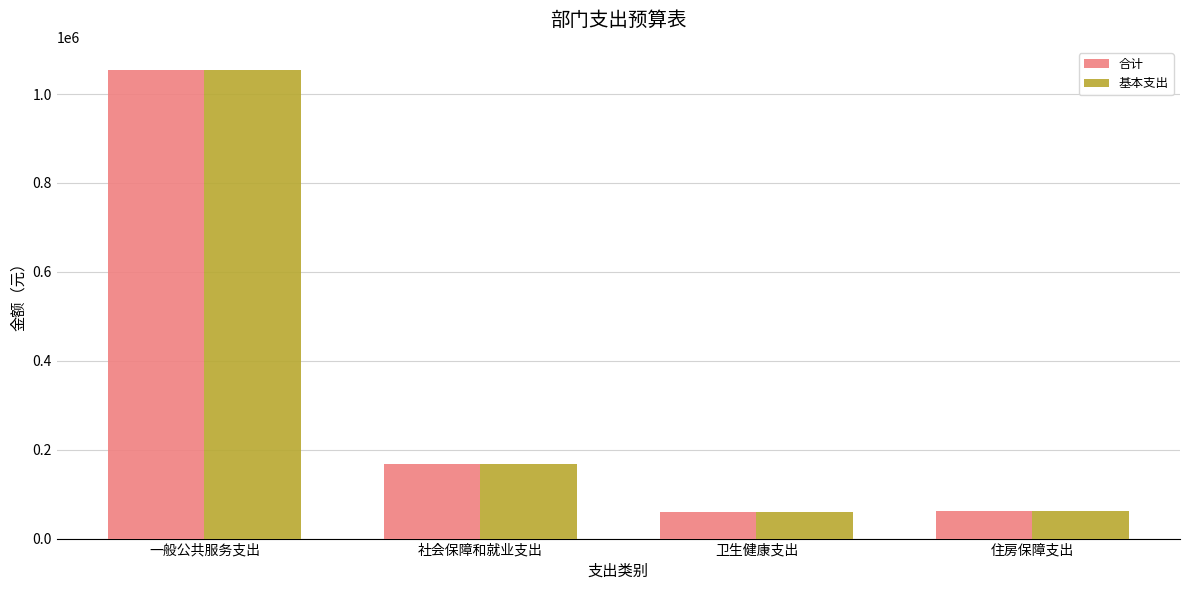

Where is 合计 nearest to the value 556501?

社会保障和就业支出